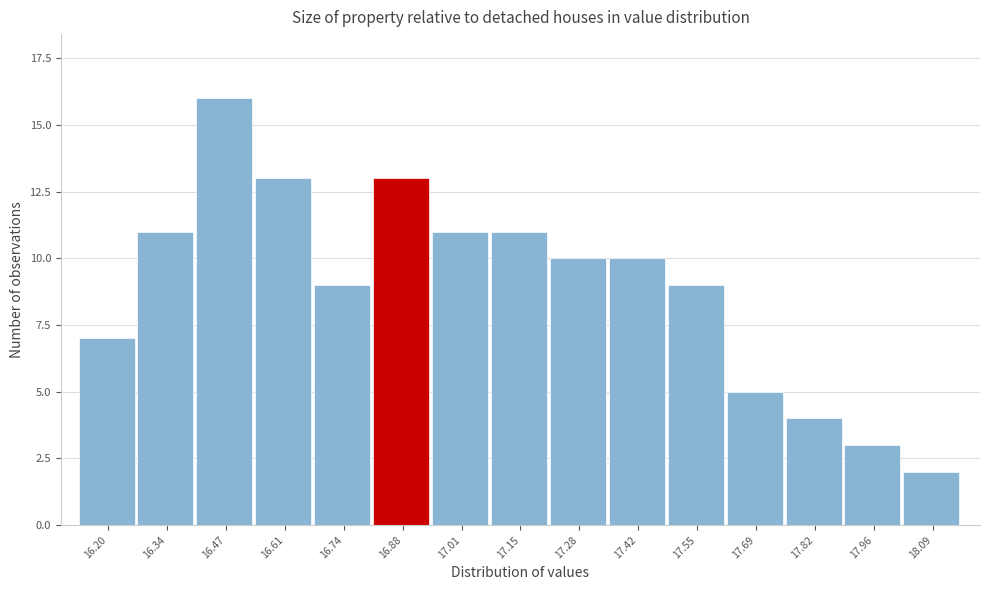

Reading left to right, transcribe all the data shown in this chart.

16.20=7	16.34=11	16.47=16	16.61=13	16.74=9	16.88=13	17.01=11	17.15=11	17.28=10	17.42=10	17.55=9	17.69=5	17.82=4	17.96=3	18.09=2